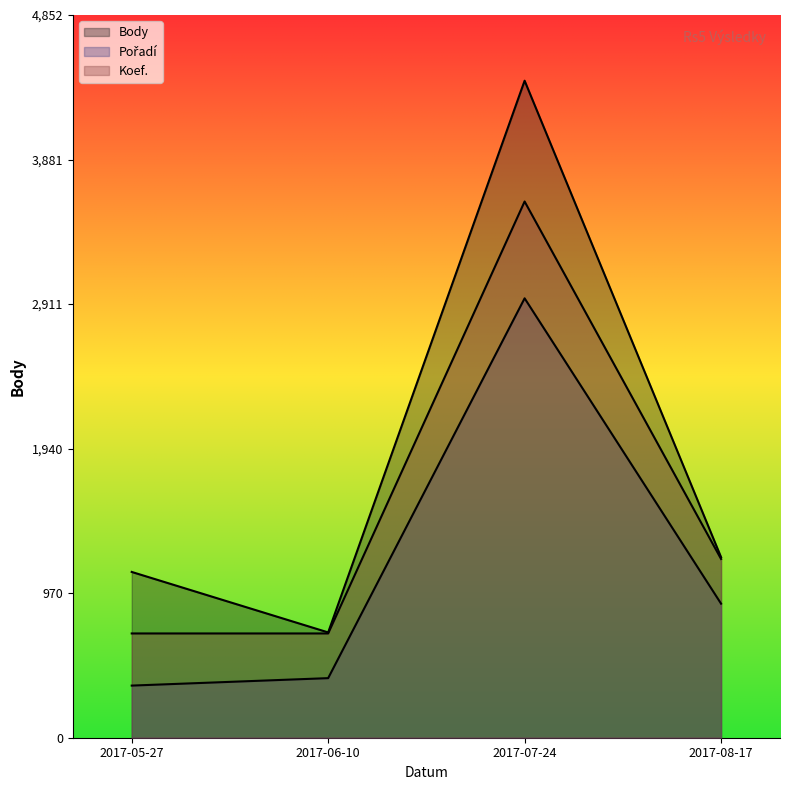

Where does the Body series first go above 1212?

2017-07-24